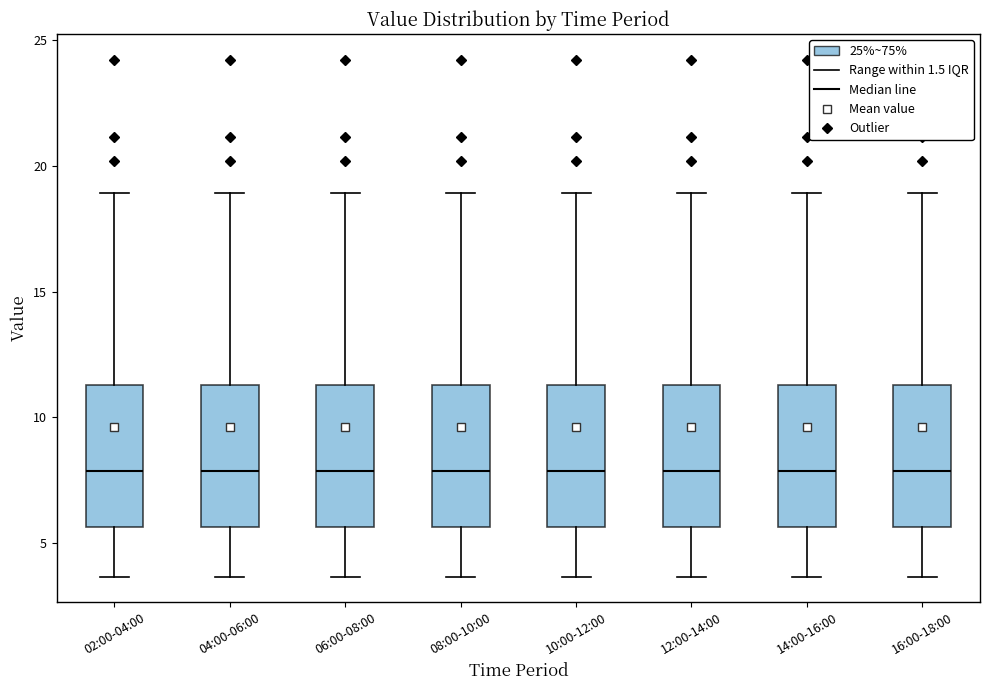

Reading left to right, read every box against the y-axis: the position of its median line, the range the box covers, and the ends of its whiskers. The values are not printed on the chart, so give them approximately, as read against the axis.

02:00-04:00: median 8.0, box 5.5 to 11.5, whiskers 3.5 to 19.0
04:00-06:00: median 8.0, box 5.5 to 11.5, whiskers 3.5 to 19.0
06:00-08:00: median 8.0, box 5.5 to 11.5, whiskers 3.5 to 19.0
08:00-10:00: median 8.0, box 5.5 to 11.5, whiskers 3.5 to 19.0
10:00-12:00: median 8.0, box 5.5 to 11.5, whiskers 3.5 to 19.0
12:00-14:00: median 8.0, box 5.5 to 11.5, whiskers 3.5 to 19.0
14:00-16:00: median 8.0, box 5.5 to 11.5, whiskers 3.5 to 19.0
16:00-18:00: median 8.0, box 5.5 to 11.5, whiskers 3.5 to 19.0